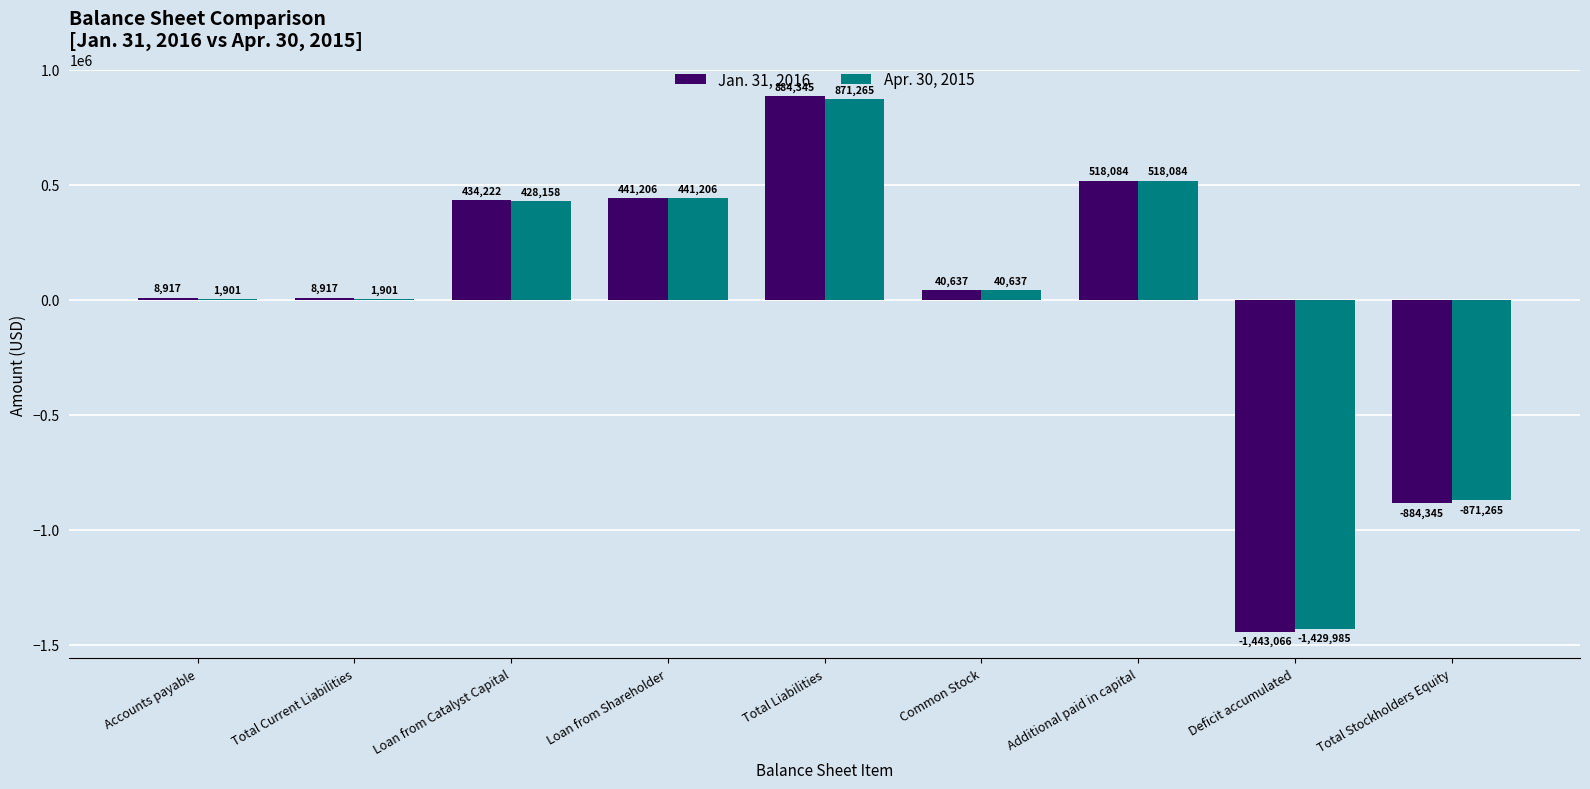

At which category is the sum across all series the highest?

Total Liabilities